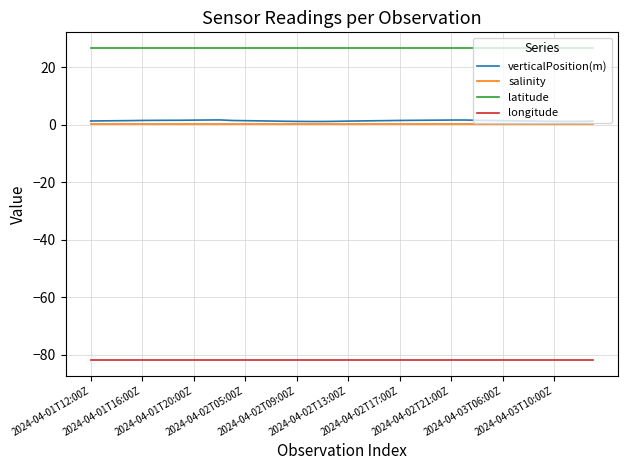

What is the lowest value of the salinity series?

0.2